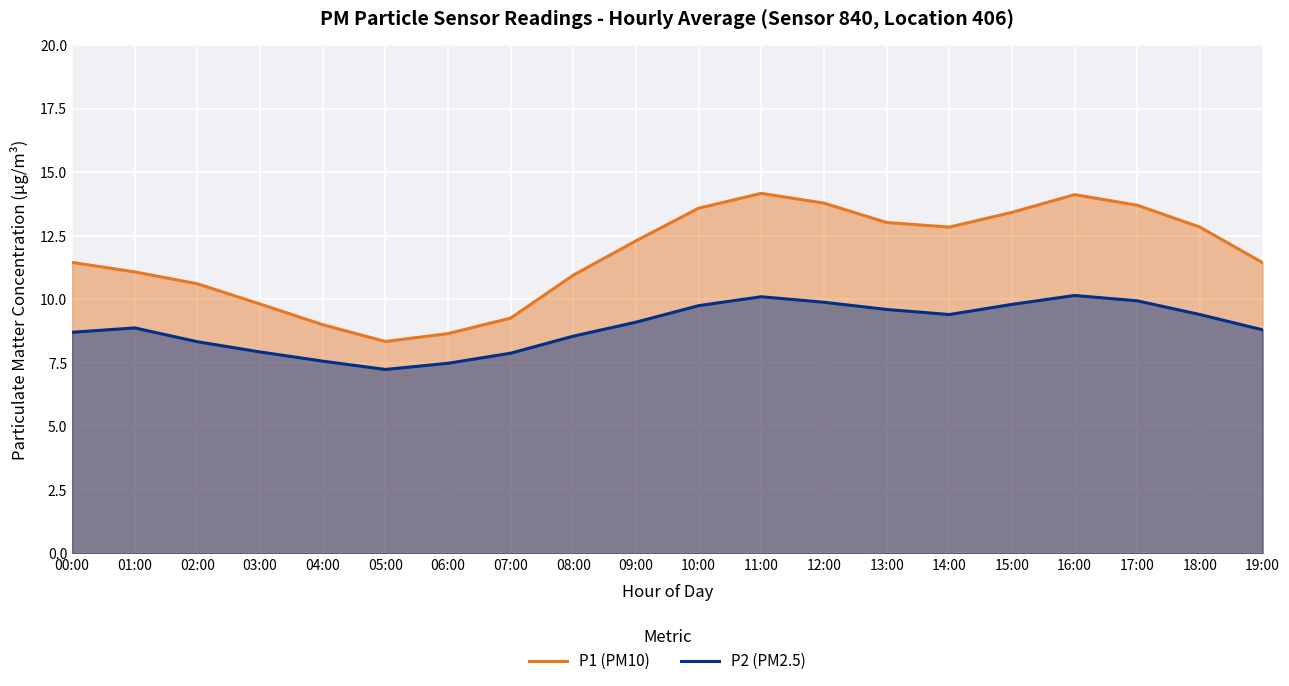

How many lines are shown in the chart?

2